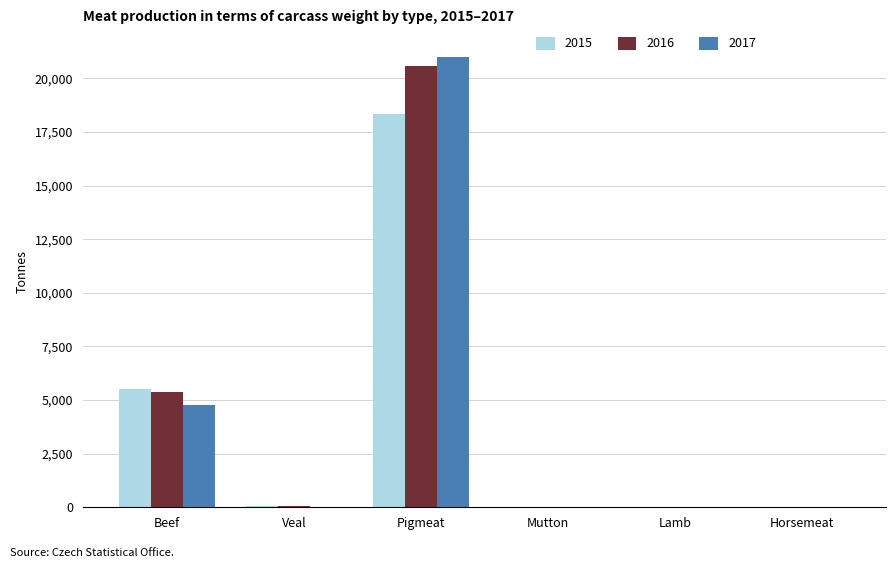

What is the sum of all 2015 values?

23906